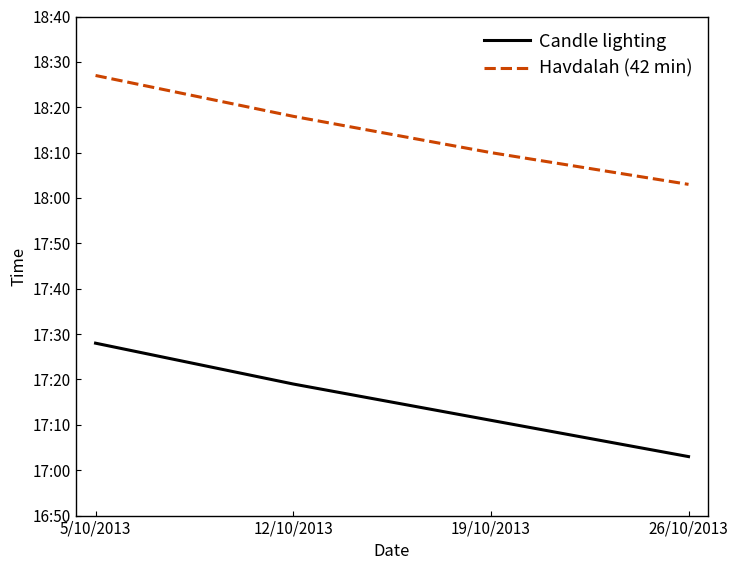

Rank the series by their maximum value, from highest to lowest.

Havdalah (42 min), Candle lighting